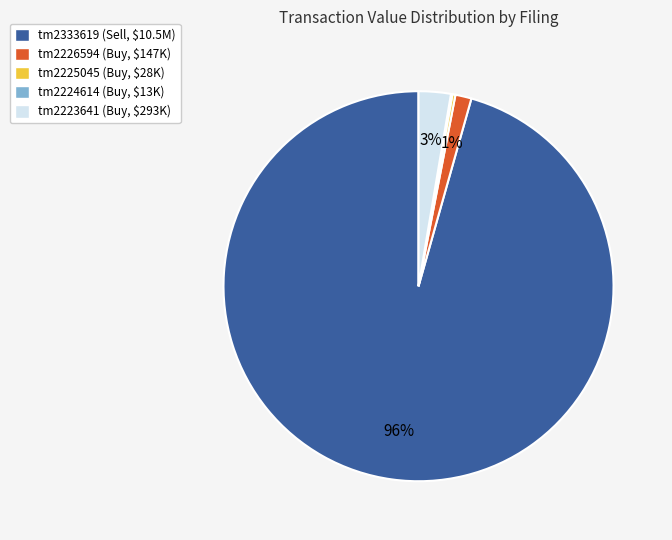

To the nearest percent, what is the average slice percentage?

20%